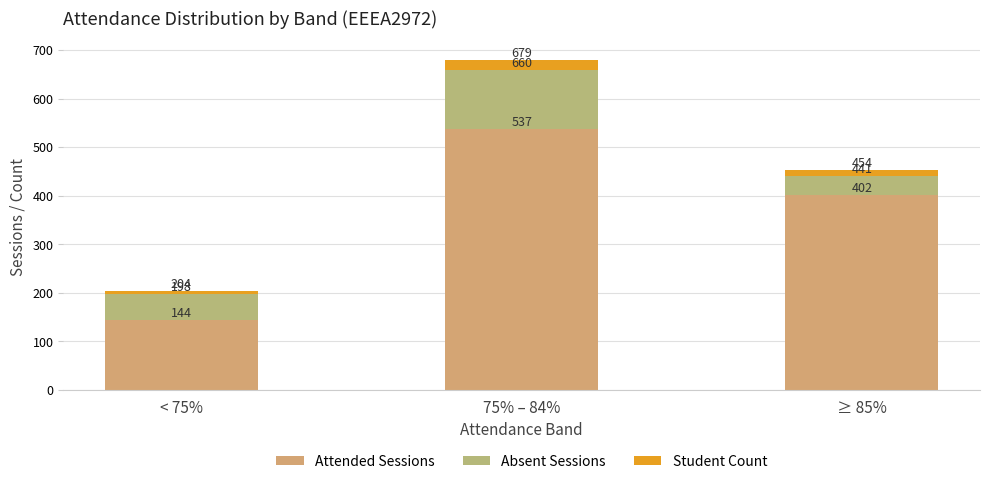

What is the average value of the Attended Sessions series?

361